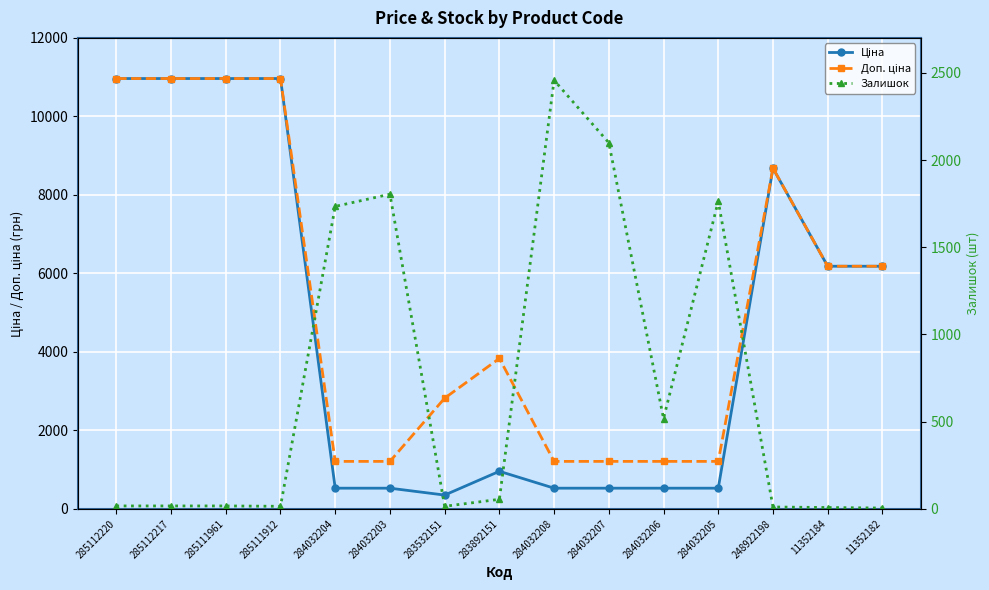

At how many categories does at least one series exceed 5421?

7